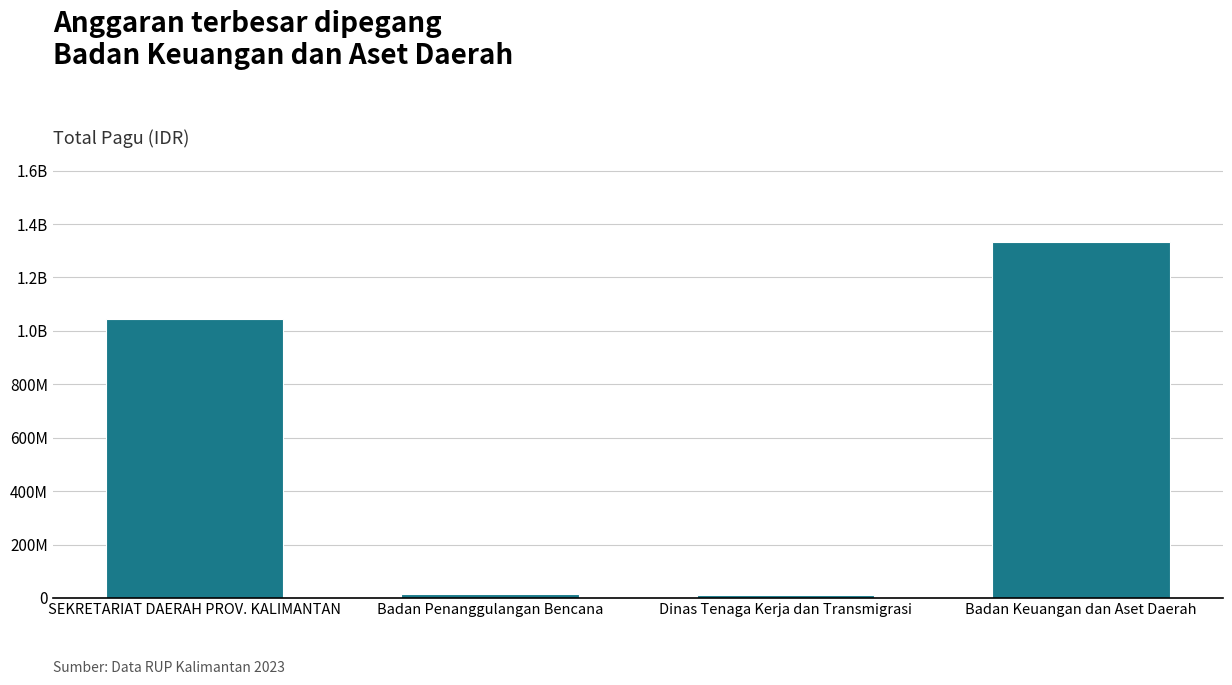

List the labels in order of value, smallest first.

Dinas Tenaga Kerja dan Transmigrasi, Badan Penanggulangan Bencana, SEKRETARIAT DAERAH PROV. KALIMANTAN, Badan Keuangan dan Aset Daerah